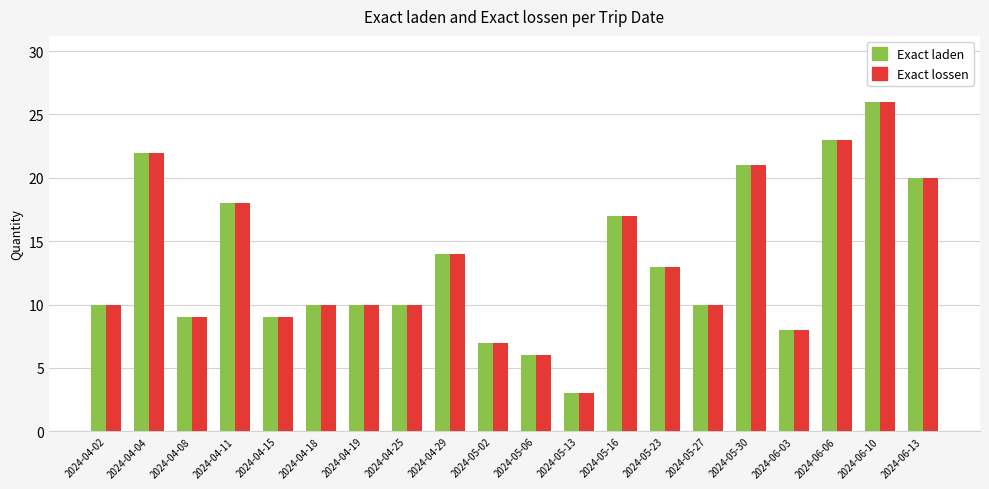

What is the total value across all series at 2024-05-30?

42